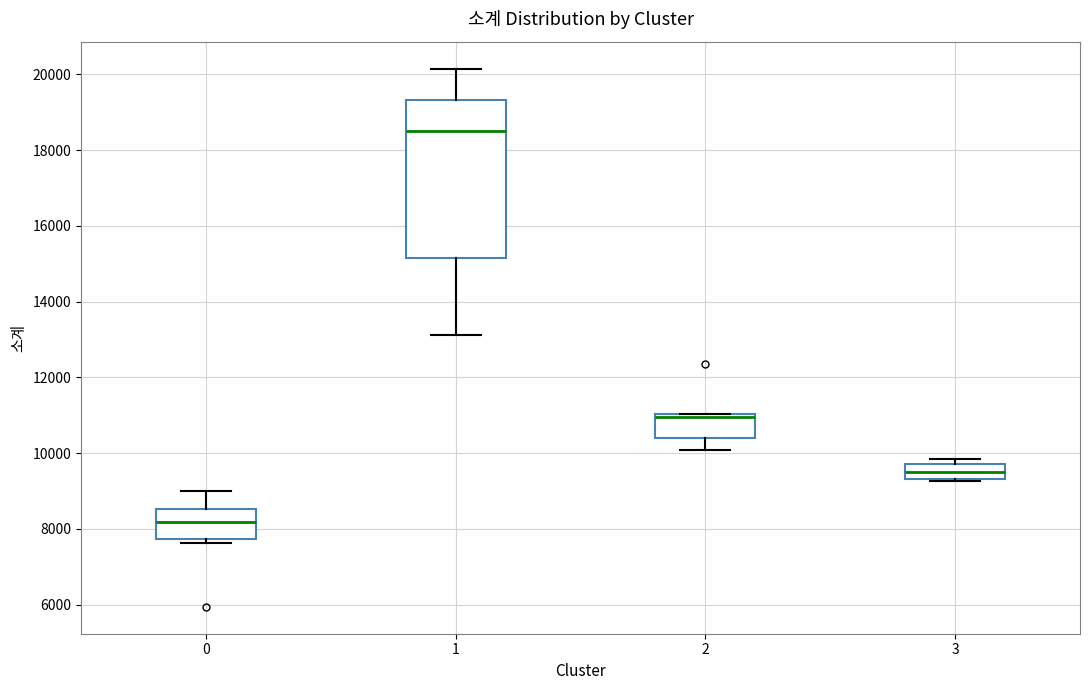

Which box's median line is the lowest?

0